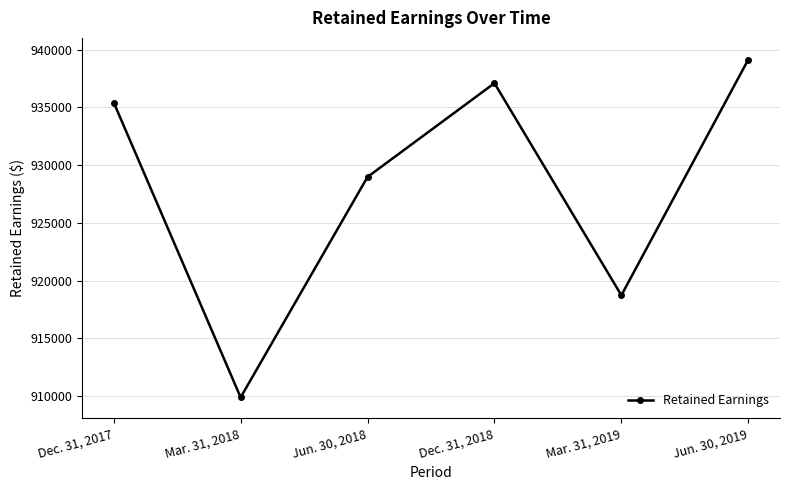

True or false: the data shows 937097 at Dec. 31, 2018.

True